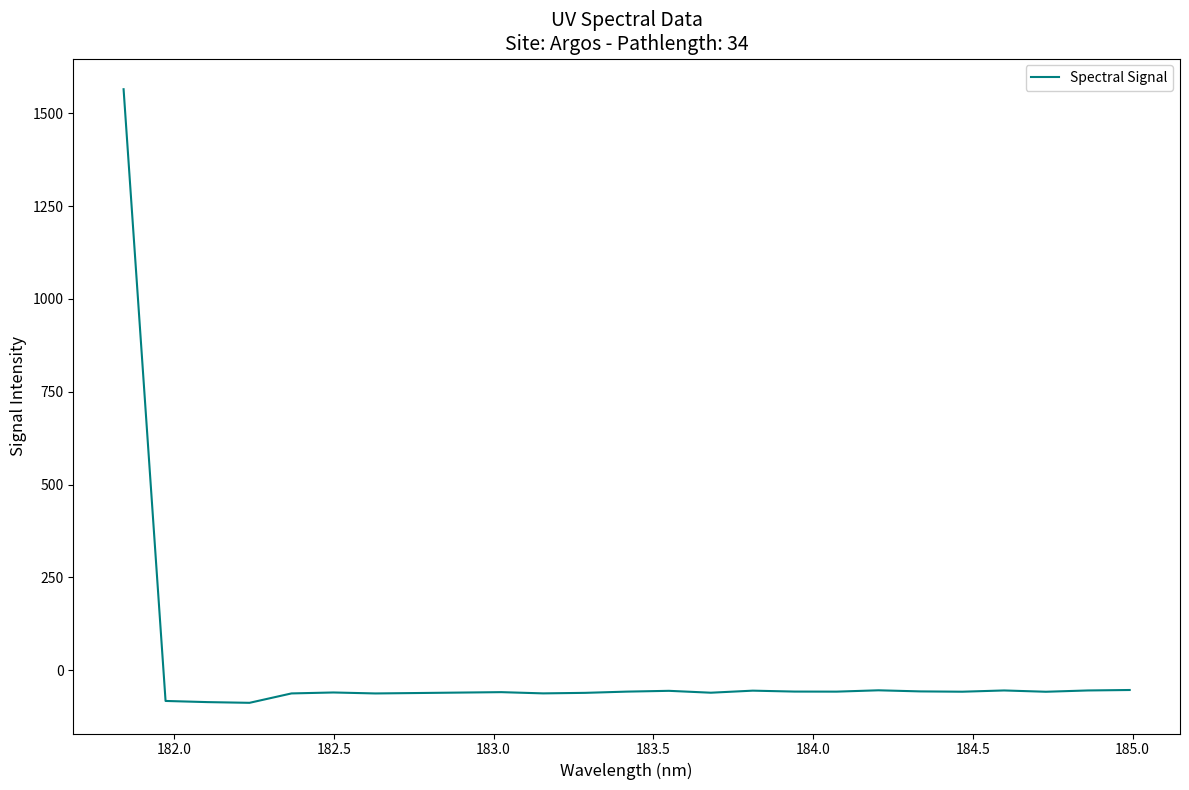

What is the greatest value displayed?

1564.5